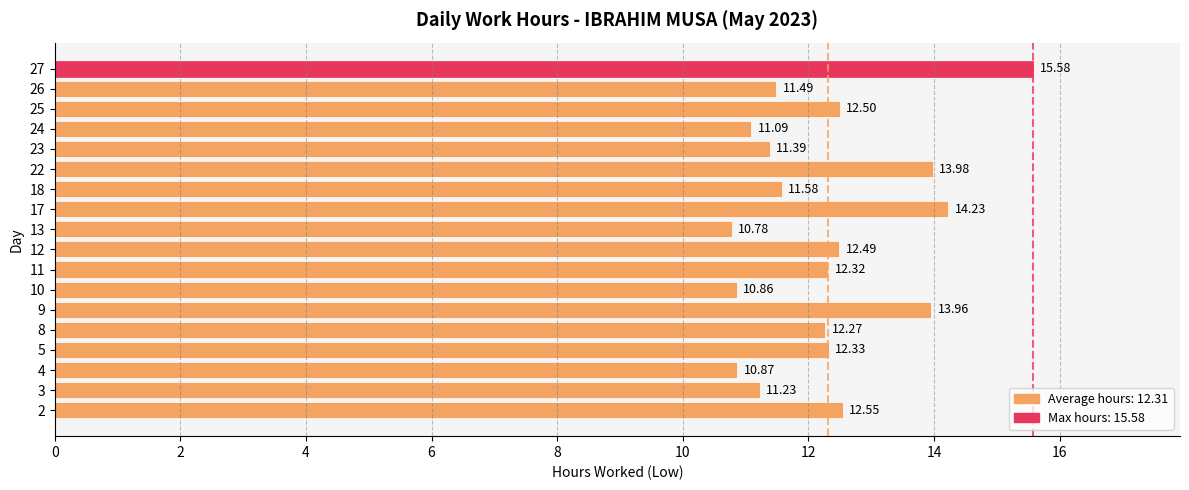

What is the ratio of the value at 2 to the value at 9?

0.9